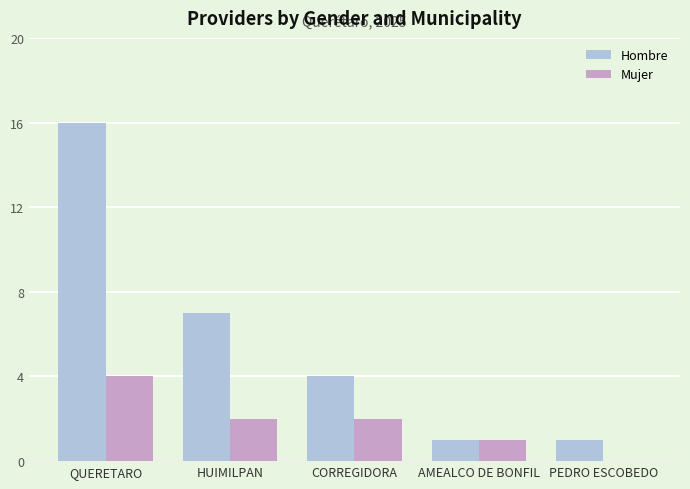

How many distinct data groups are displayed?

2